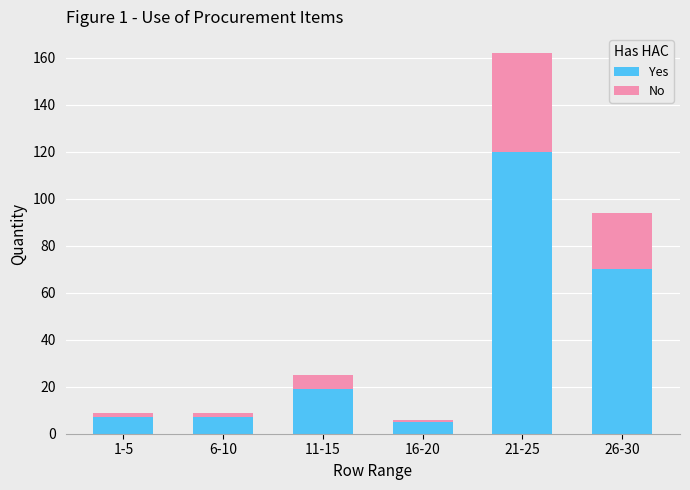

What is the difference between the maximum and minimum values in the Yes series?

115